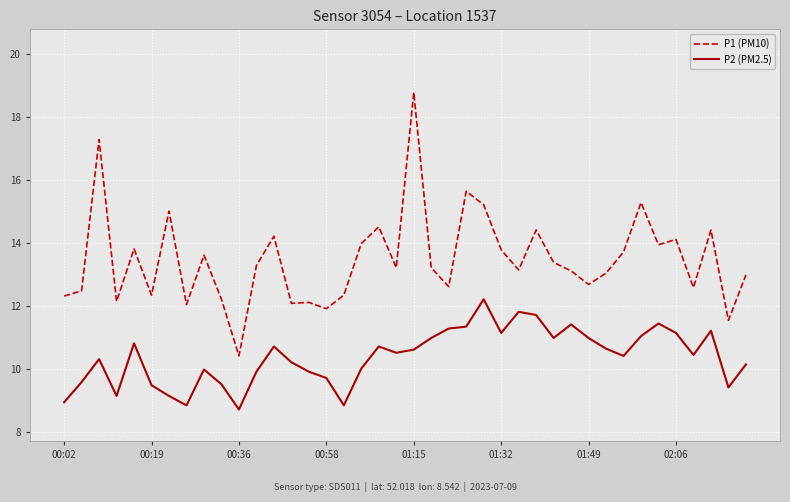

True or false: P2 (PM2.5) and P1 (PM10) intersect in this chart.

False